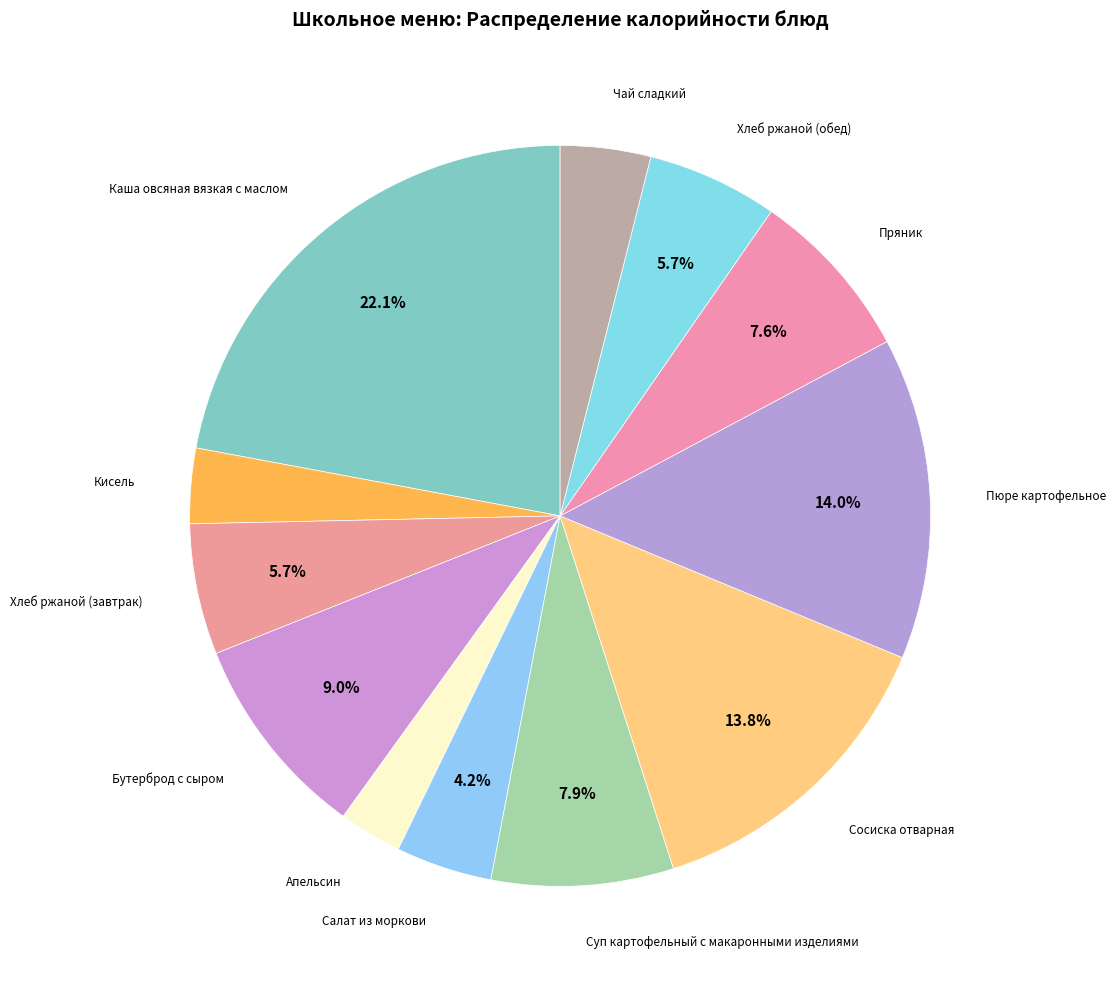

How many segments does this pie chart have?

12